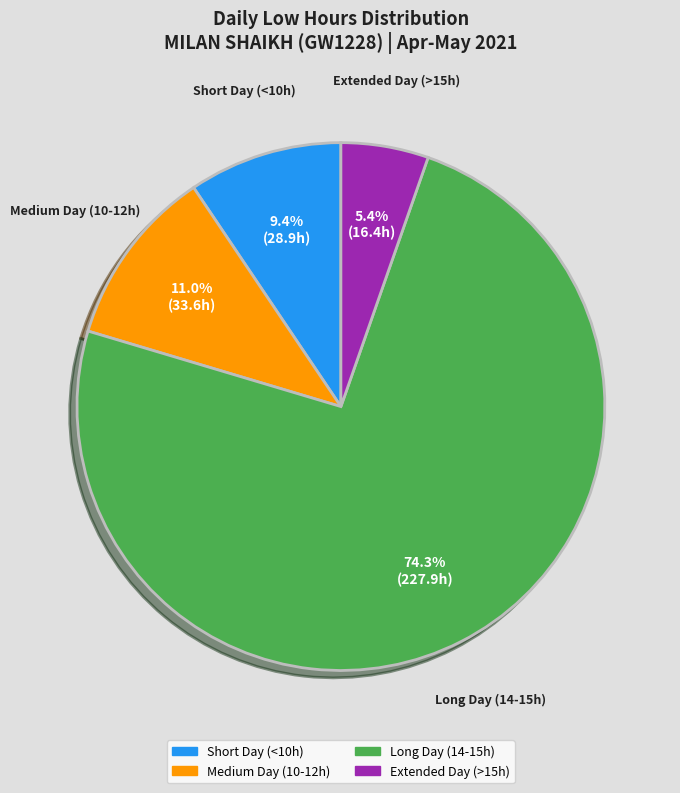

Is there any slice that represents more than half of the pie?

Yes